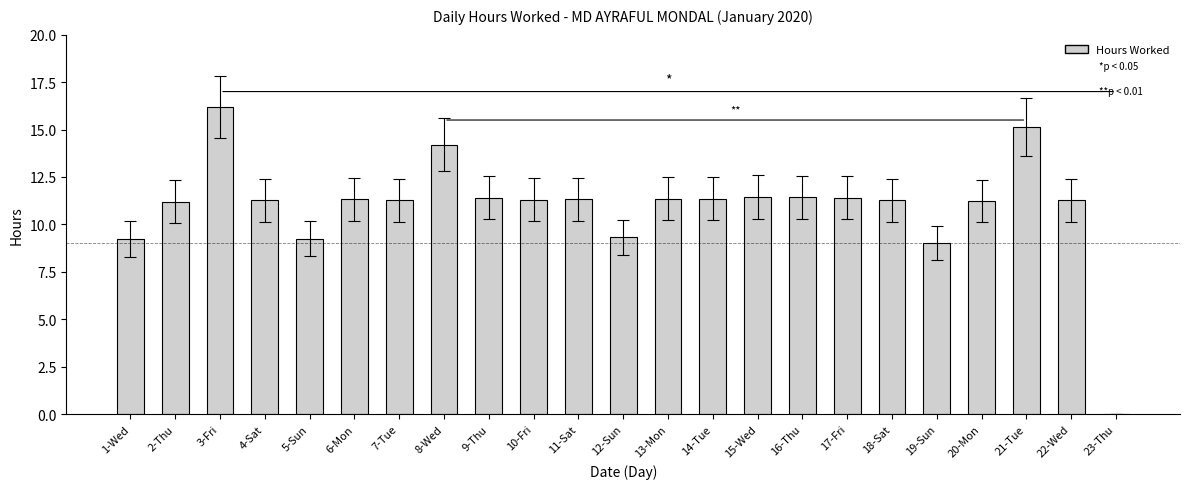

Read the value at 6-Mon.

11.3